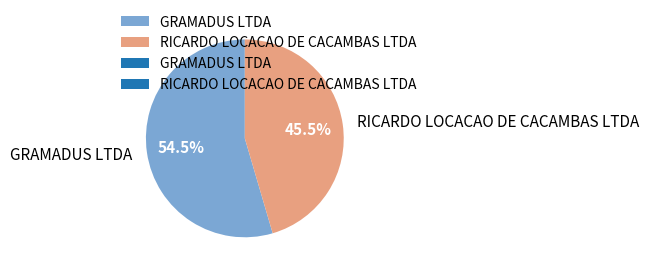

What percentage do RICARDO LOCACAO DE CACAMBAS LTDA and GRAMADUS LTDA together represent?

100.0%